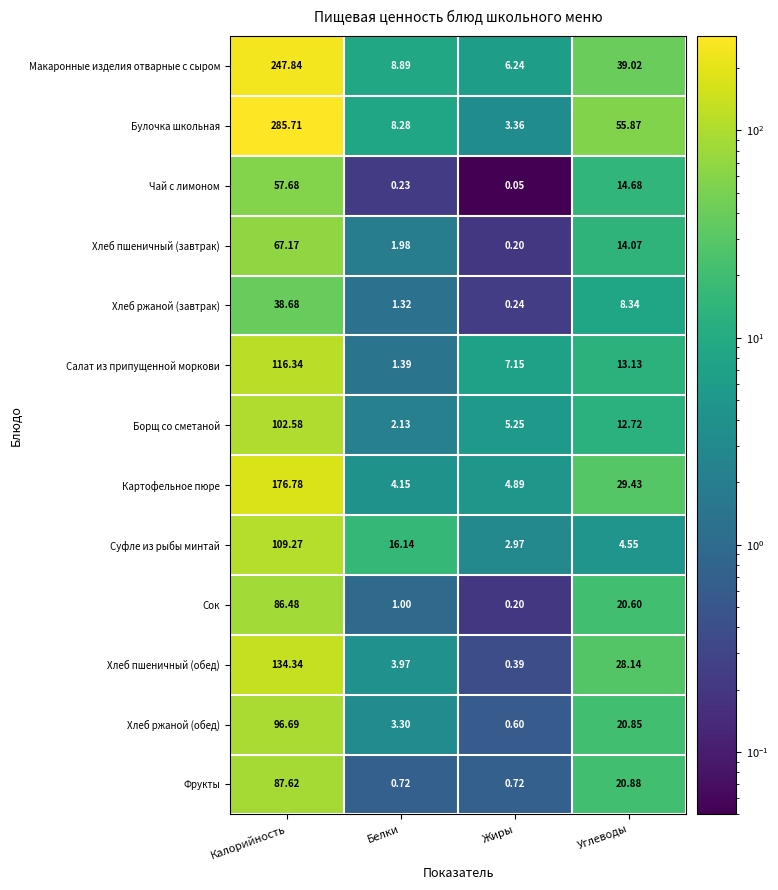

Between Белки and Жиры, which series saw the biggest shift?

Суфле из рыбы минтай